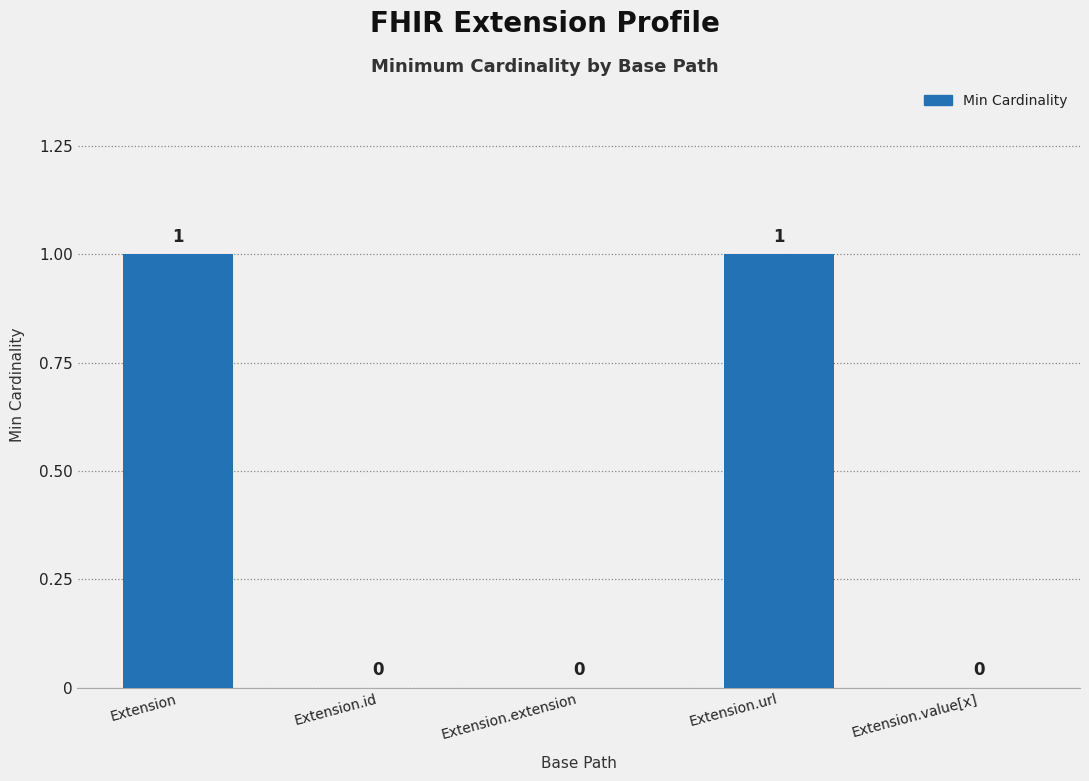

How many data points does each series have?

5